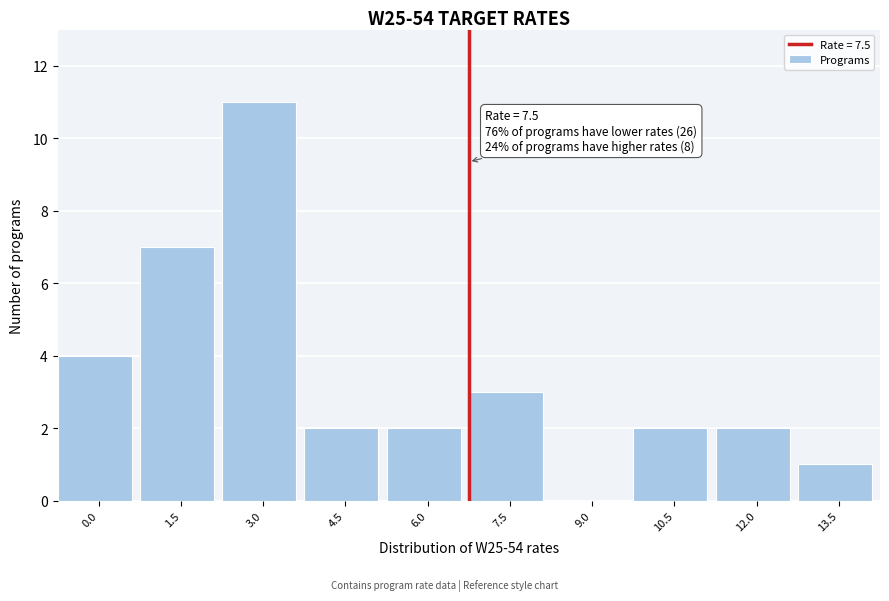

Reading right to left, extract all data points from this chart.

13.5=1	12.0=2	10.5=2	9.0=0	7.5=3	6.0=2	4.5=2	3.0=11	1.5=7	0.0=4